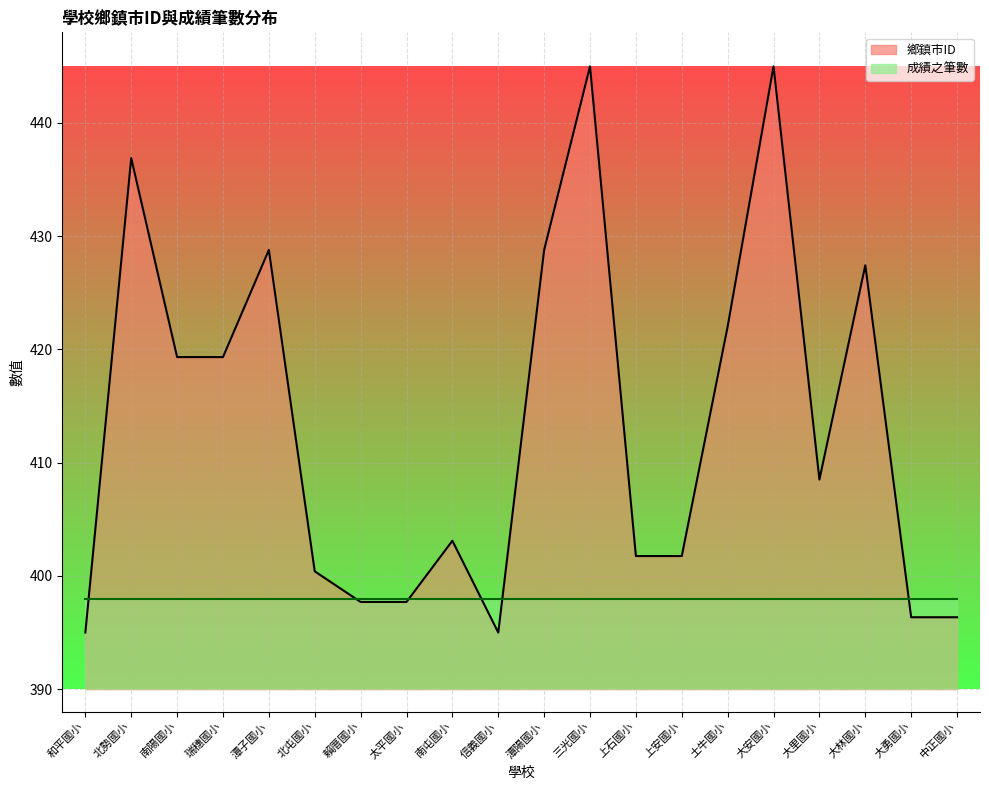

How many points are higher than both their immediate neighbors (excluding endpoints)?

6